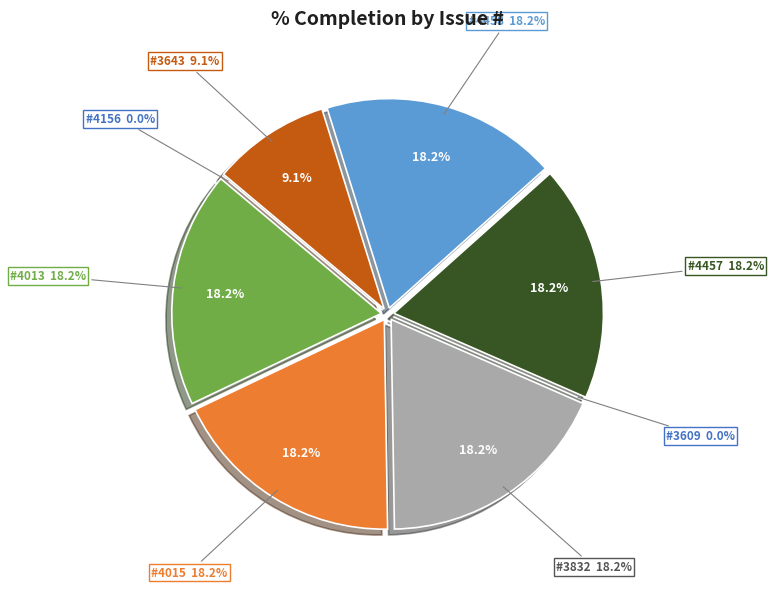

Which slice is the largest?

4013